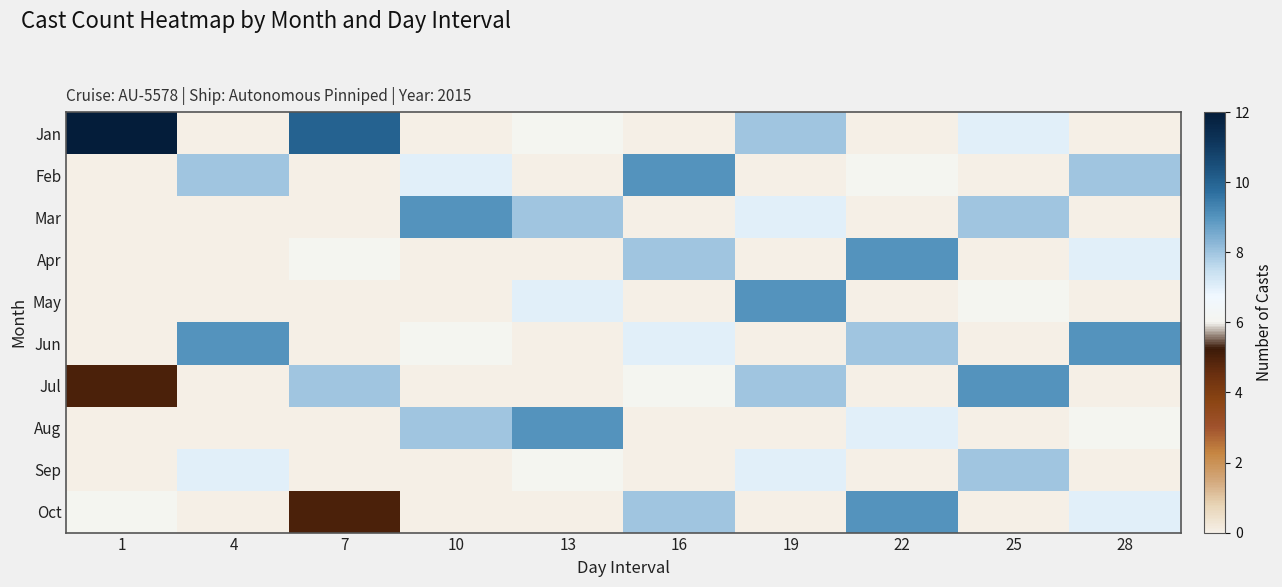

Which has a higher value, 13 or 22?

13